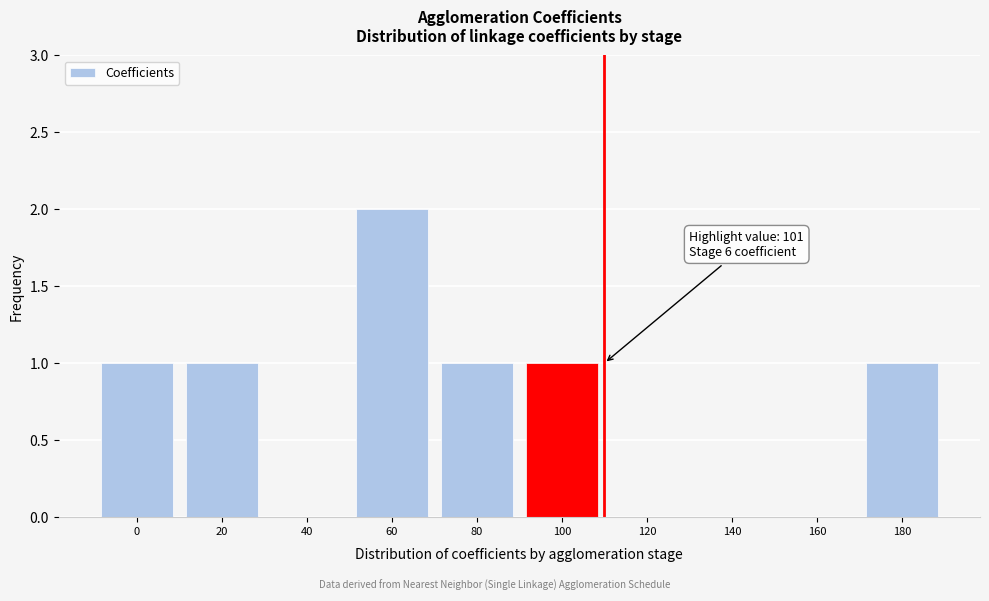

Reading left to right, list all the values displayed in this chart.

0=1	20=1	40=0	60=2	80=1	100=1	120=0	140=0	160=0	180=1